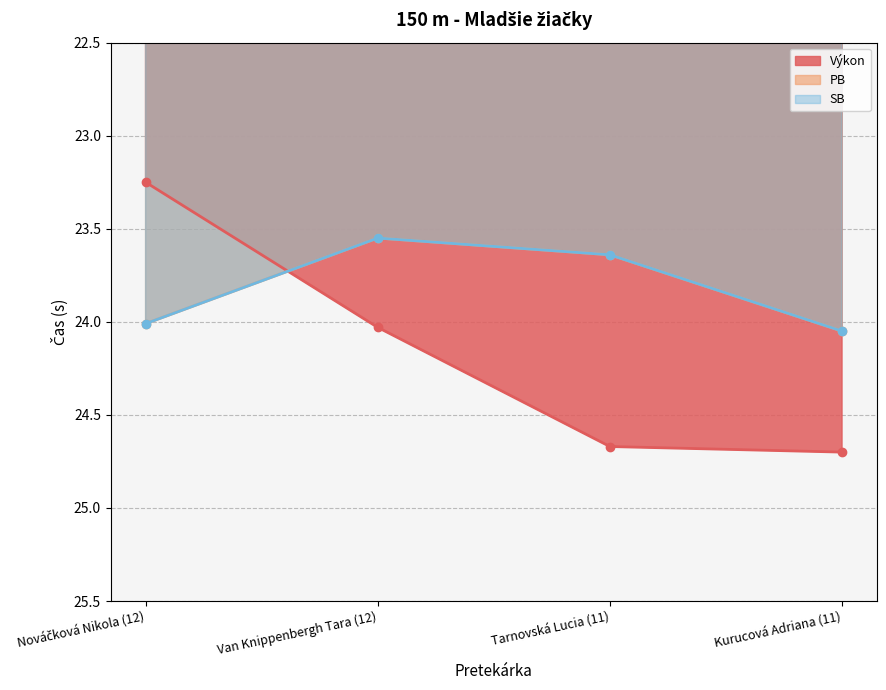

Between Van Knippenbergh Tara (12) and Tarnovská Lucia (11), which is larger?

Tarnovská Lucia (11)